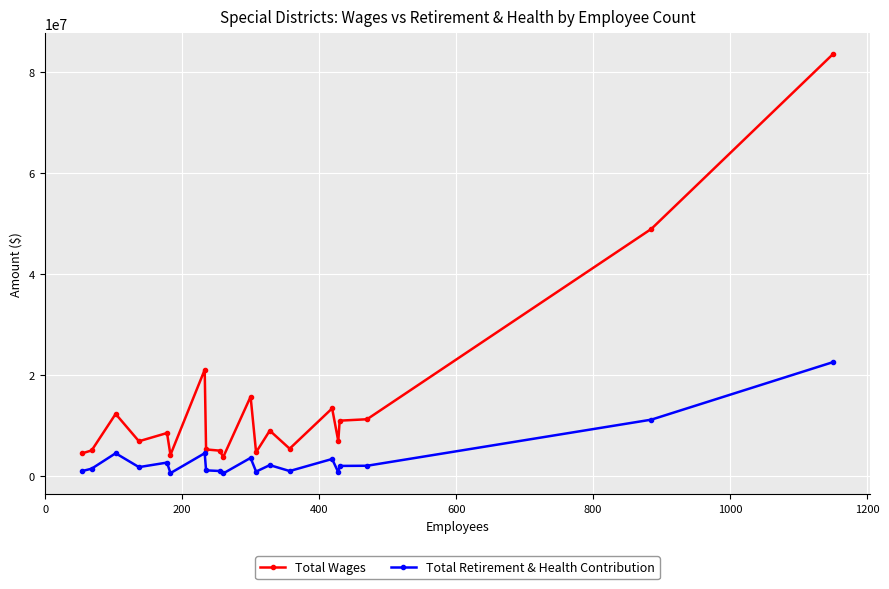

How many data points in Total Wages are less than 8536812?

10